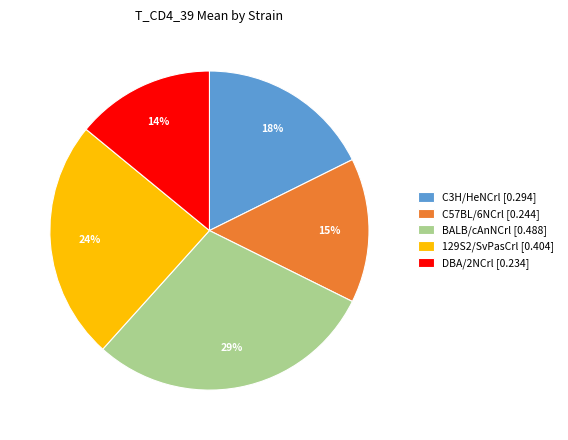

To the nearest percent, what is the difference between the largest and smallest slice percentages?

15%